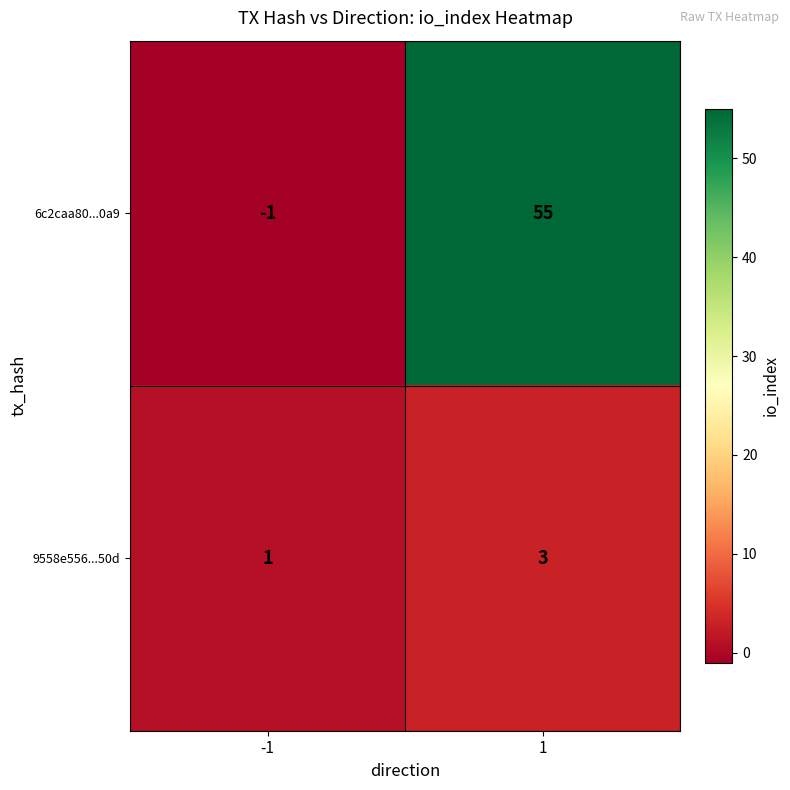

What is the spread (max minus min) of values at 1?

52